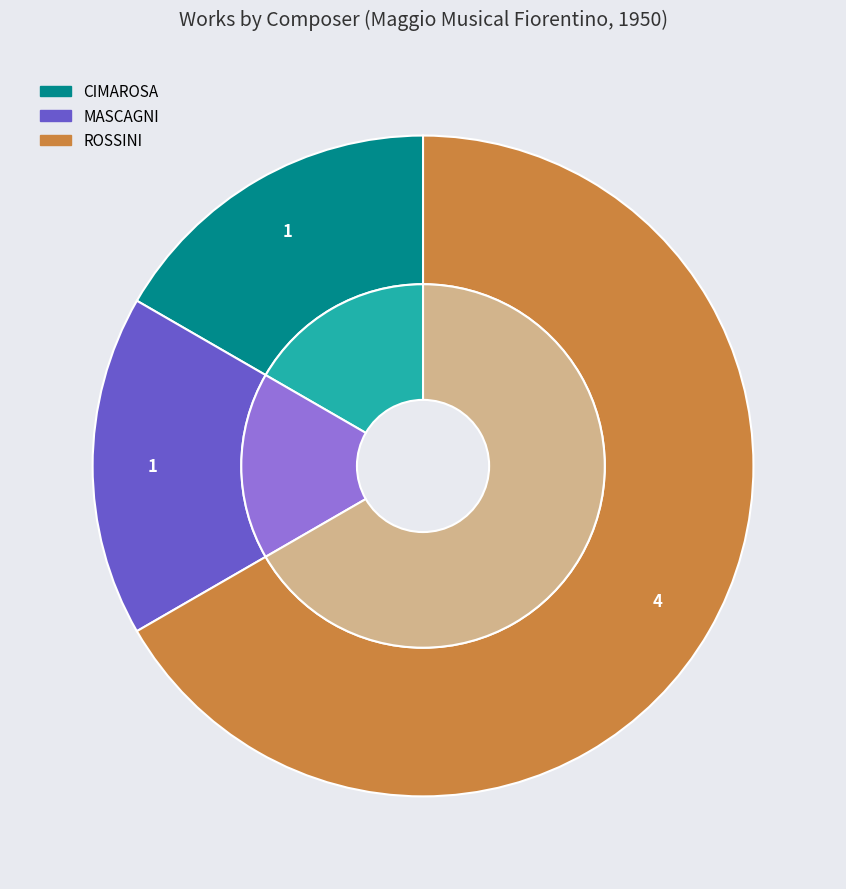

What is the smallest slice in the pie chart?

CIMAROSA